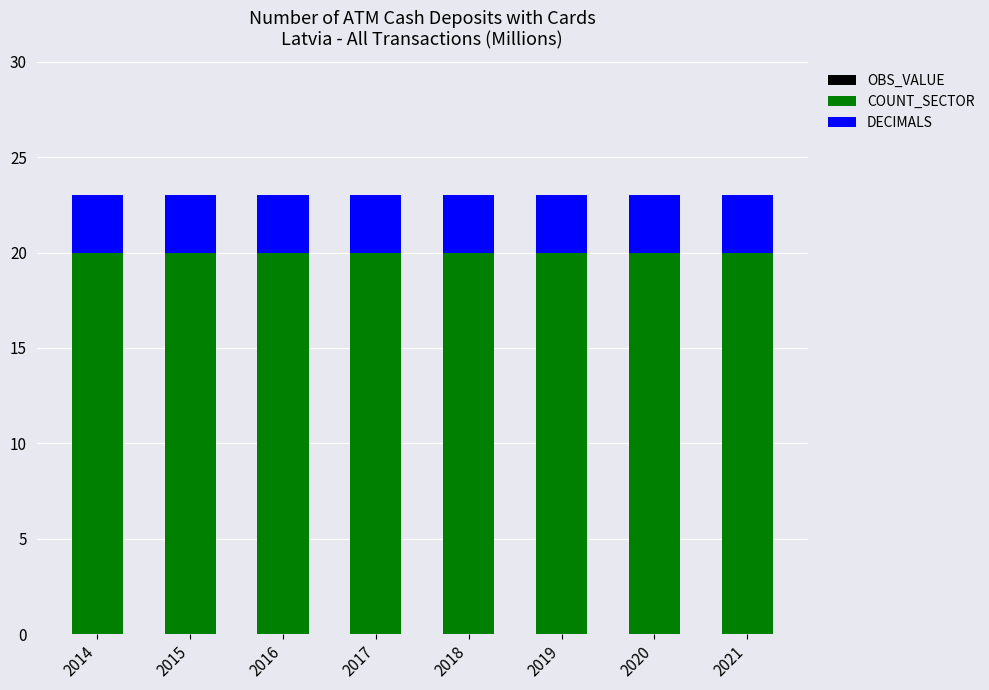

The value of COUNT_SECTOR at 2015 is 20. True or false?

True